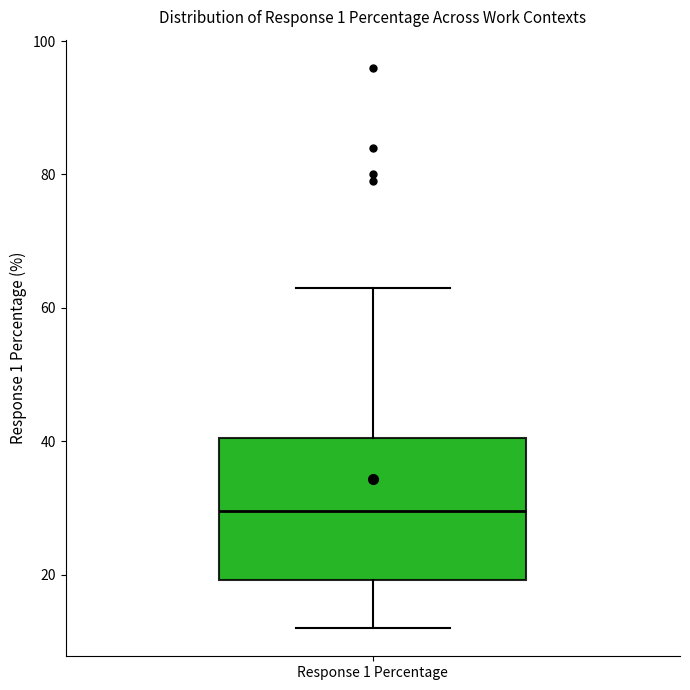

Read this box plot against the y-axis: the position of the median line, the range covered by the box, and the ends of both whiskers. The values are not printed on the chart, so give them approximately, as read against the axis.

median 30, box 20 to 40, whiskers 12 to 64